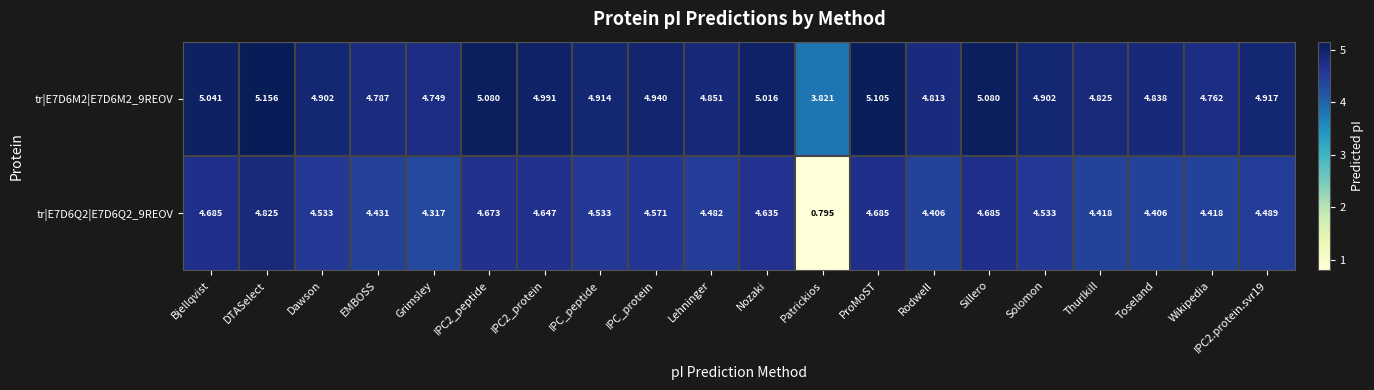

Which category has the highest value across all series?

DTASelect